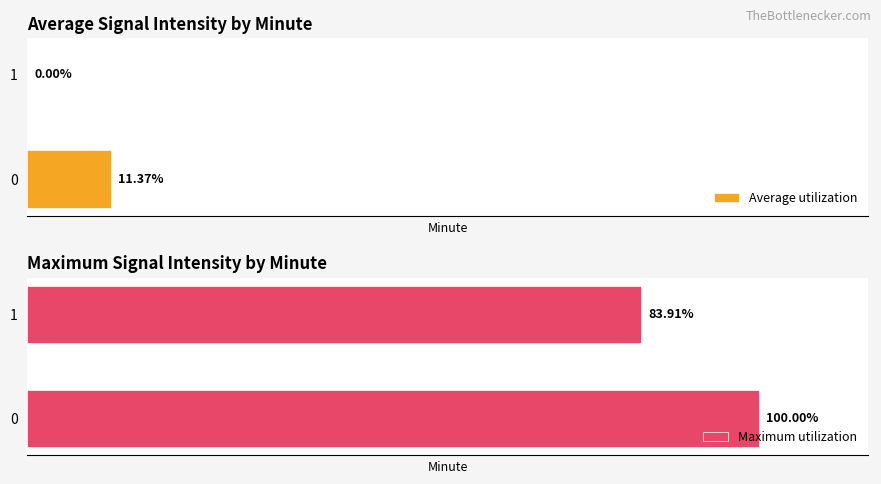

What is the total value across all series at 1?

83.9